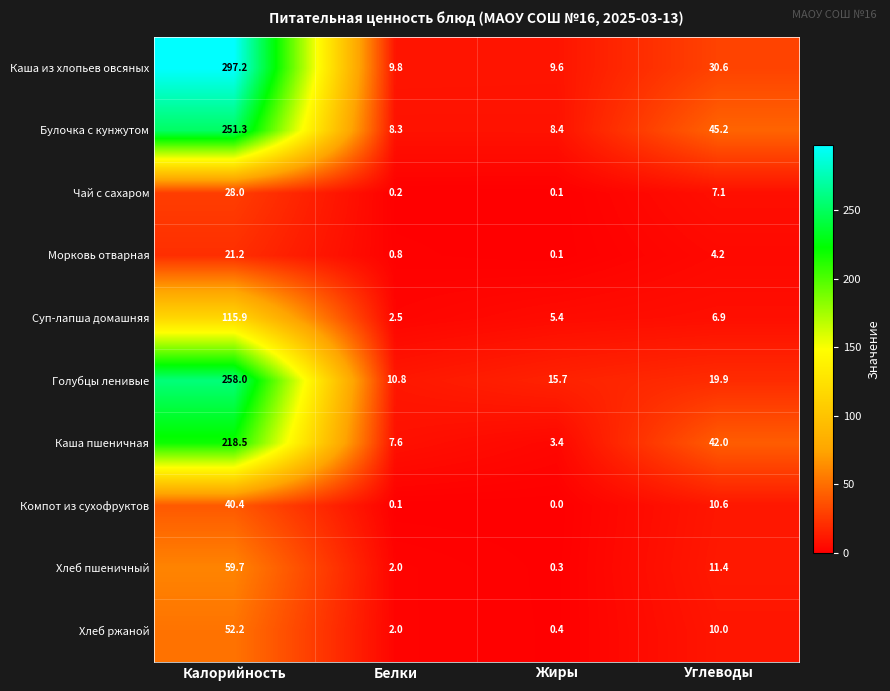

At how many categories does at least one series exceed 178?

1